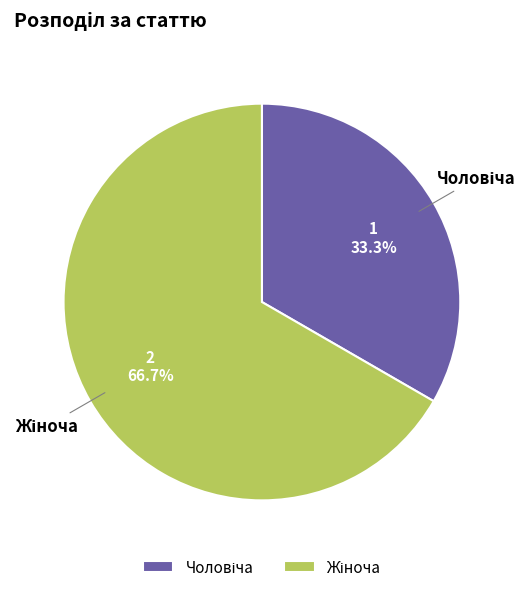

To the nearest percent, what is the average slice percentage?

50%